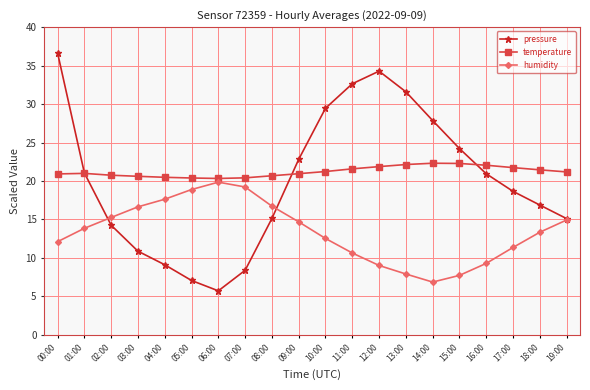

What is the difference between the maximum and minimum values in the pressure series?

30.9